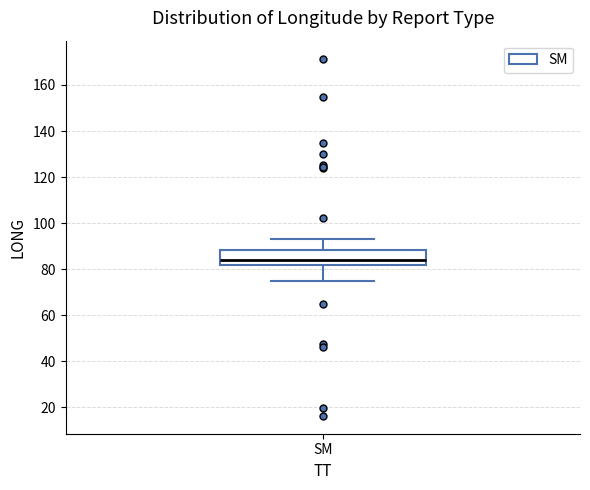

Read this box plot against the y-axis: the position of the median line, the range covered by the box, and the ends of both whiskers. The values are not printed on the chart, so give them approximately, as read against the axis.

median 84, box 82 to 88, whiskers 74 to 92